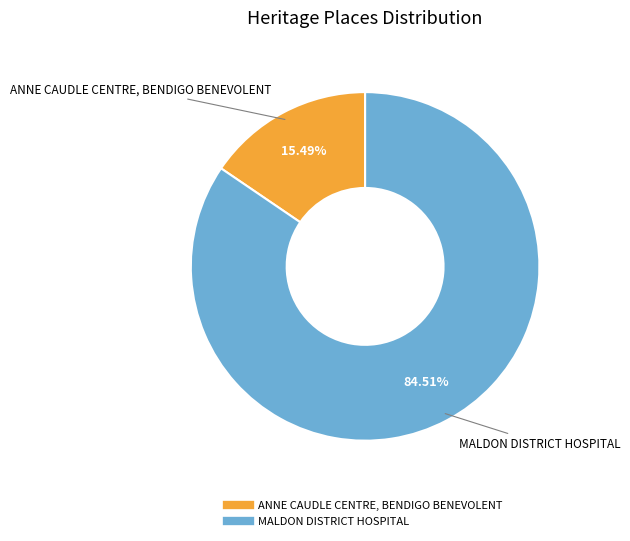

What is the smallest slice in the pie chart?

ANNE CAUDLE CENTRE, BENDIGO BENEVOLENT